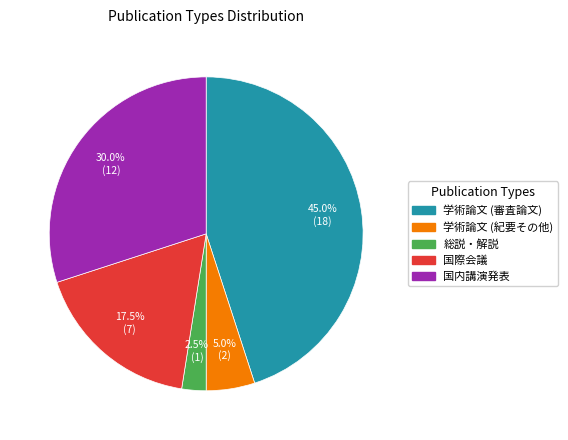

Does 国際会議 represent more than half of the total?

No